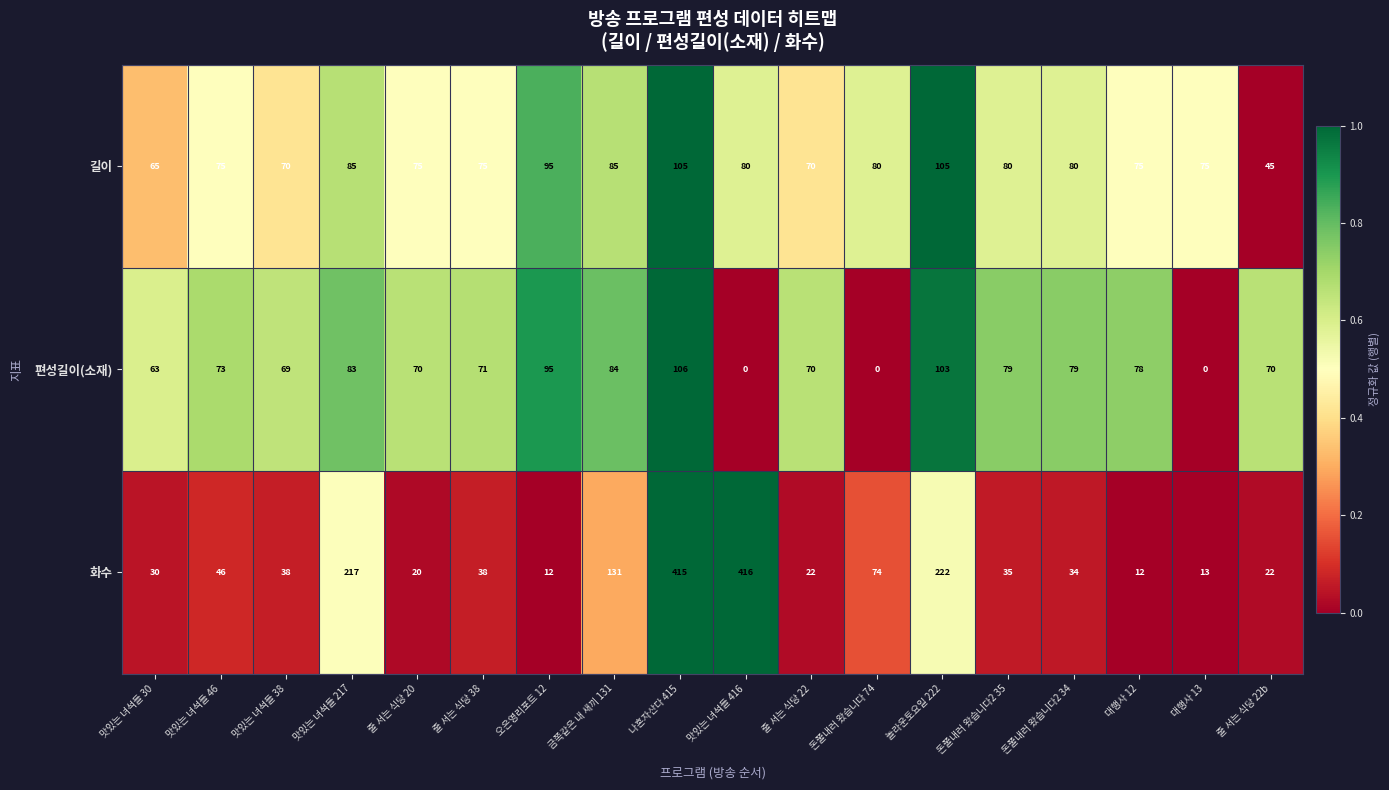

Which label corresponds to the largest value in the chart?

맛있는 녀석들 416